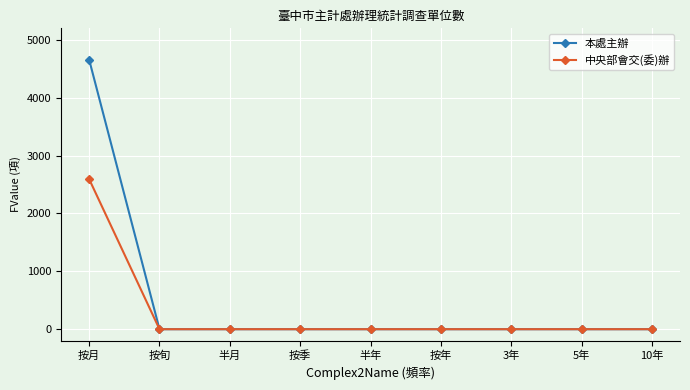

Which label corresponds to the largest value in the chart?

按月